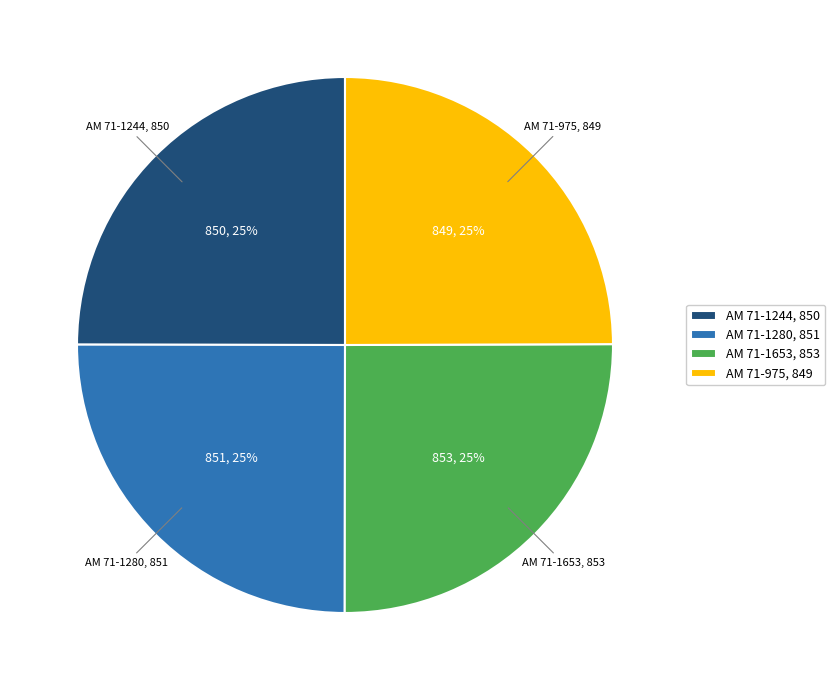

To the nearest percent, what is the average slice percentage?

25%